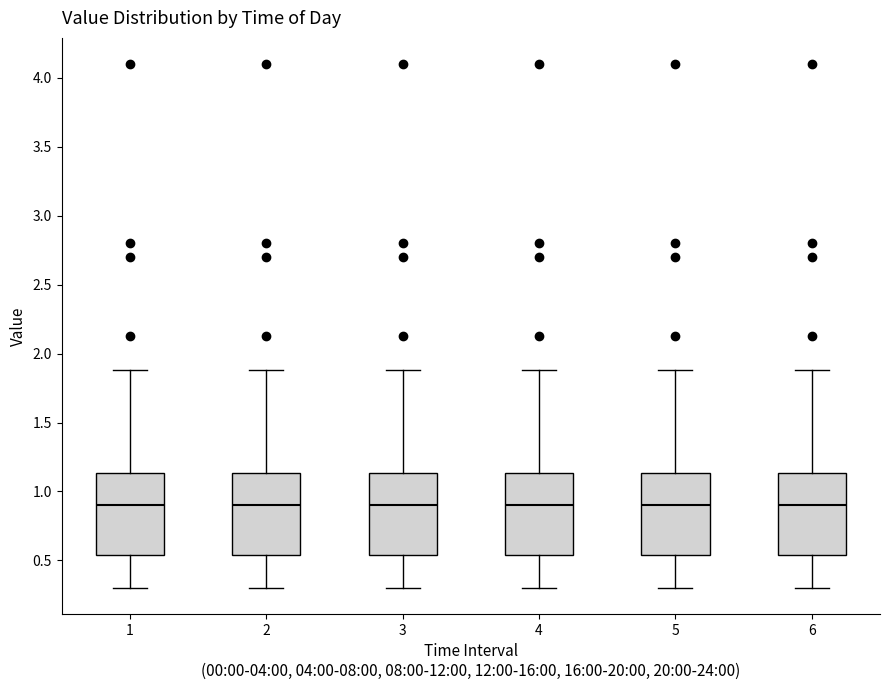

Reading left to right, read every box against the y-axis: the position of its median line, the range the box covers, and the ends of its whiskers. The values are not printed on the chart, so give them approximately, as read against the axis.

1: median 0.90, box 0.55 to 1.15, whiskers 0.30 to 1.90
2: median 0.90, box 0.55 to 1.15, whiskers 0.30 to 1.90
3: median 0.90, box 0.55 to 1.15, whiskers 0.30 to 1.90
4: median 0.90, box 0.55 to 1.15, whiskers 0.30 to 1.90
5: median 0.90, box 0.55 to 1.15, whiskers 0.30 to 1.90
6: median 0.90, box 0.55 to 1.15, whiskers 0.30 to 1.90